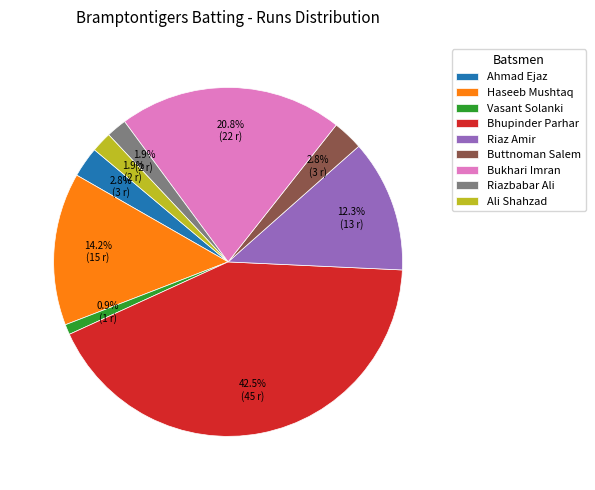

Which slice is the largest?

Bhupinder Parhar